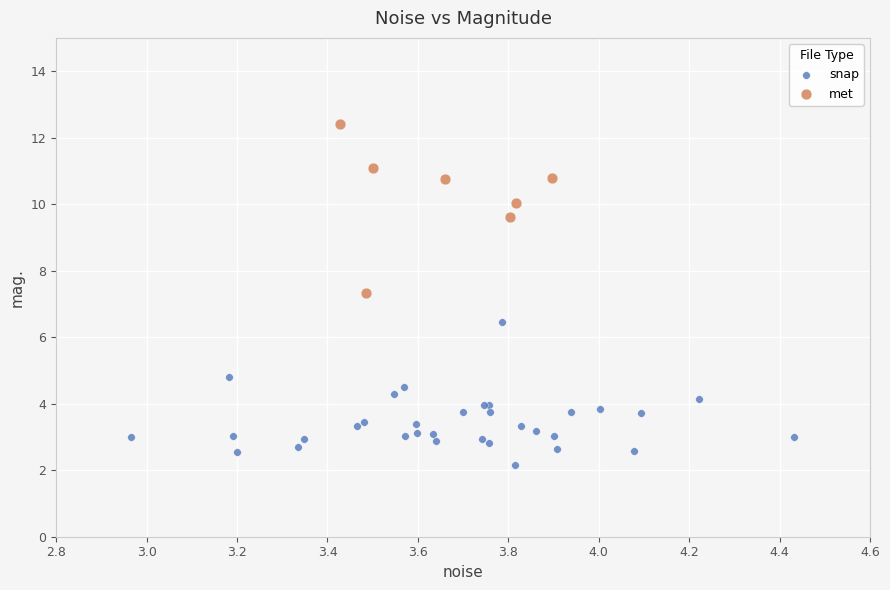

Which series reaches the maximum Y coordinate?

met